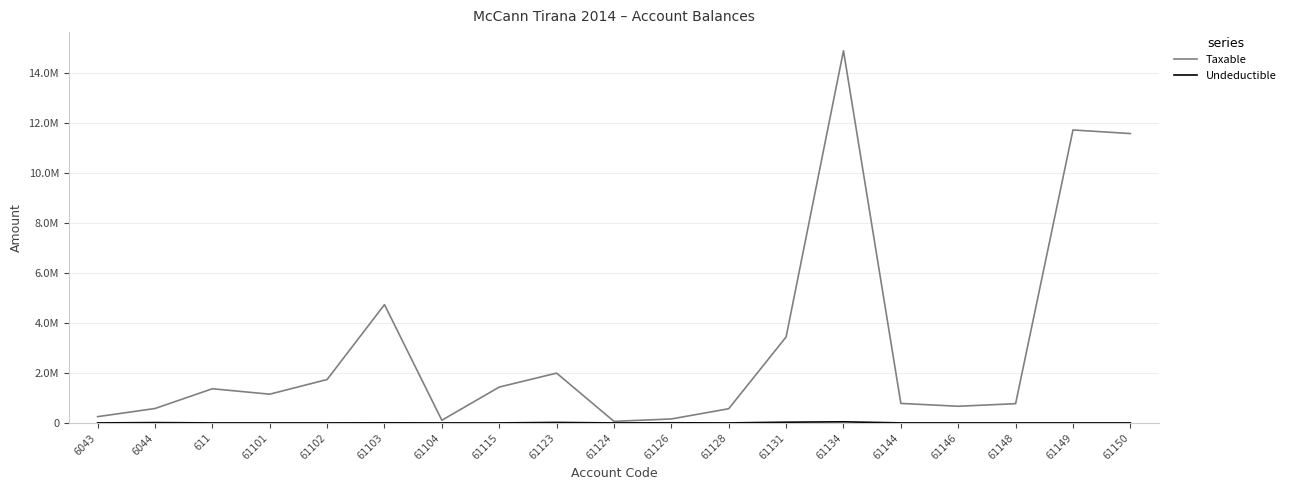

How many interior local valleys does the Undeductible series have?

3